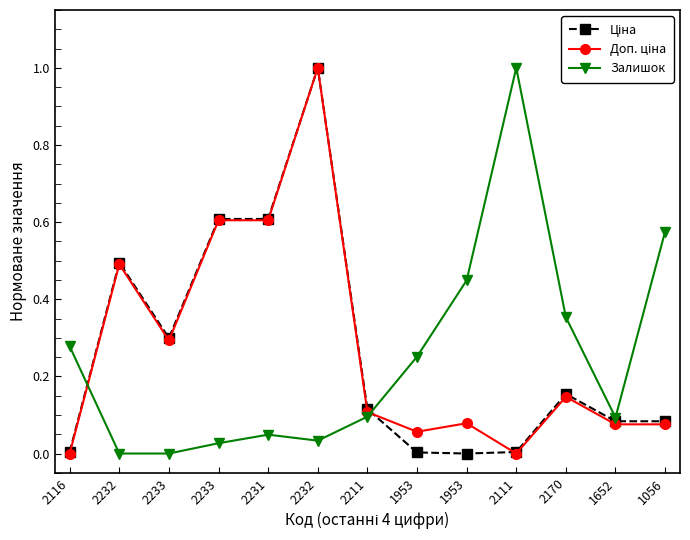

At 2211, list the series in order from smallest to largest.

Залишок, Доп. ціна, Ціна